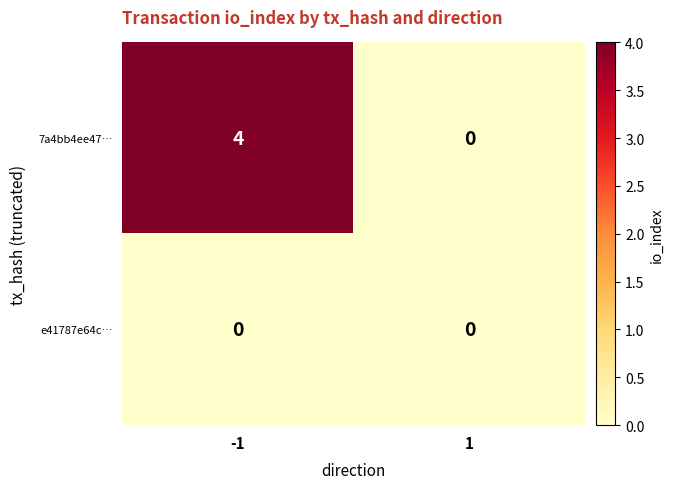

The e41787e64c… series shows 0 at -1. True or false?

True